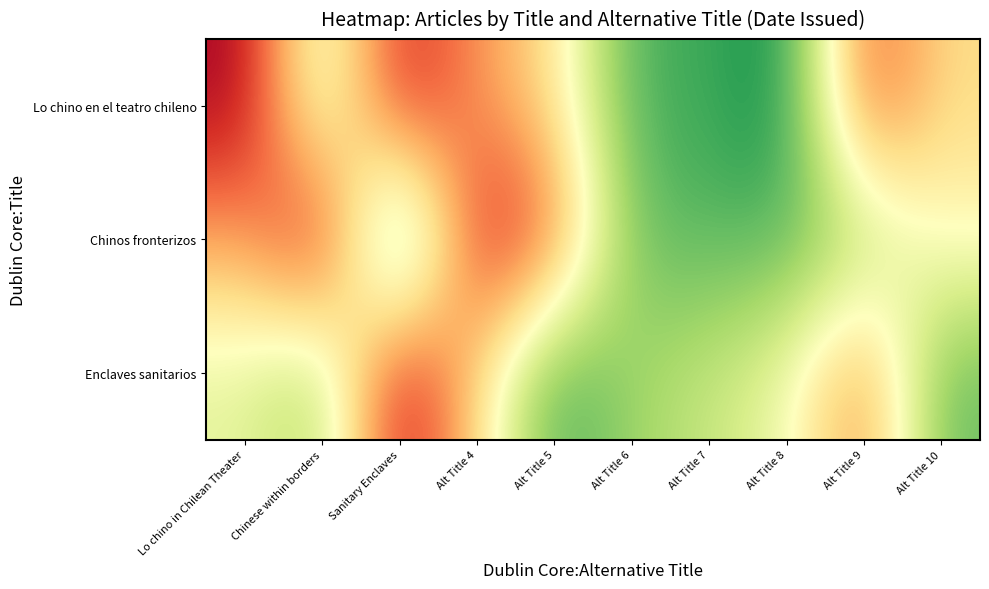

Which label corresponds to the largest value in the chart?

Lo chino in Chilean Theater